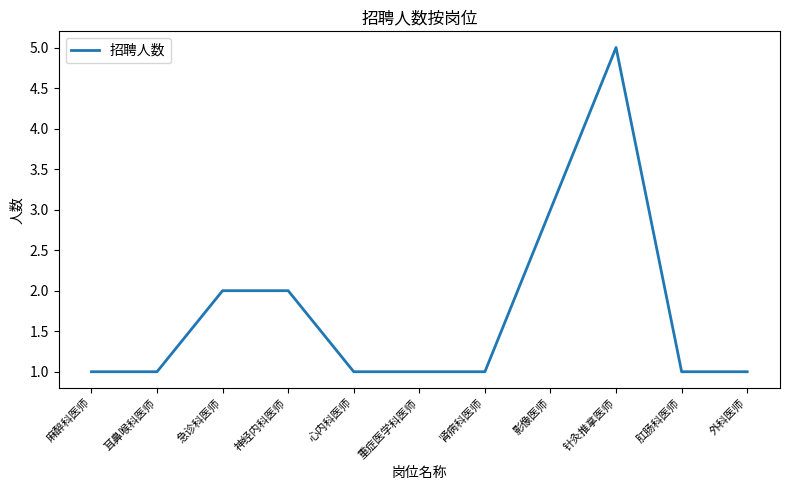

What position from the left is 心内科医师?

5